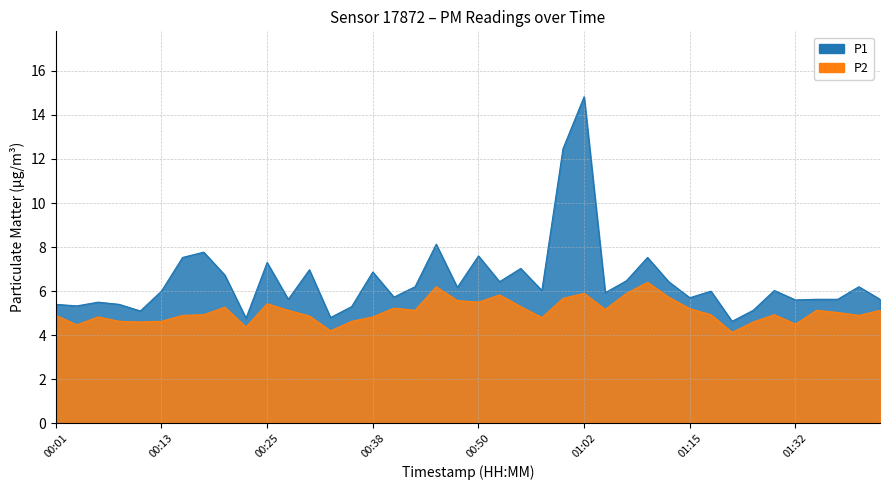

At which label does P1 first exceed 6?

00:16